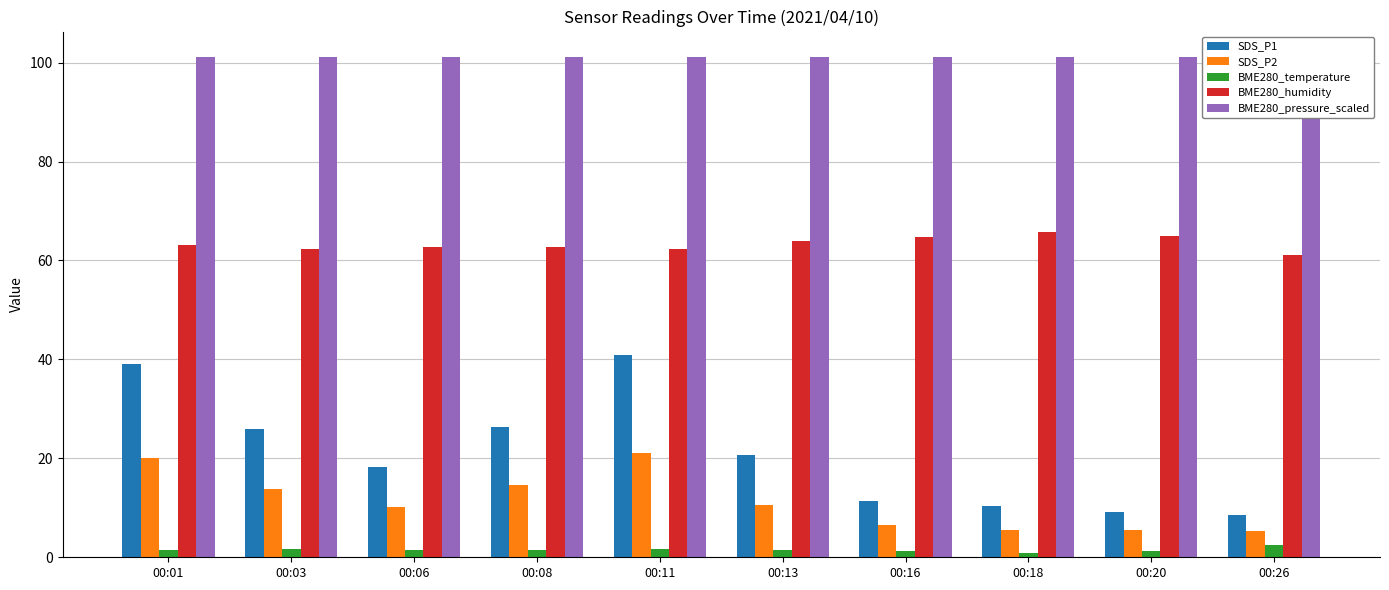

Which series has the largest range (max minus min)?

SDS_P1